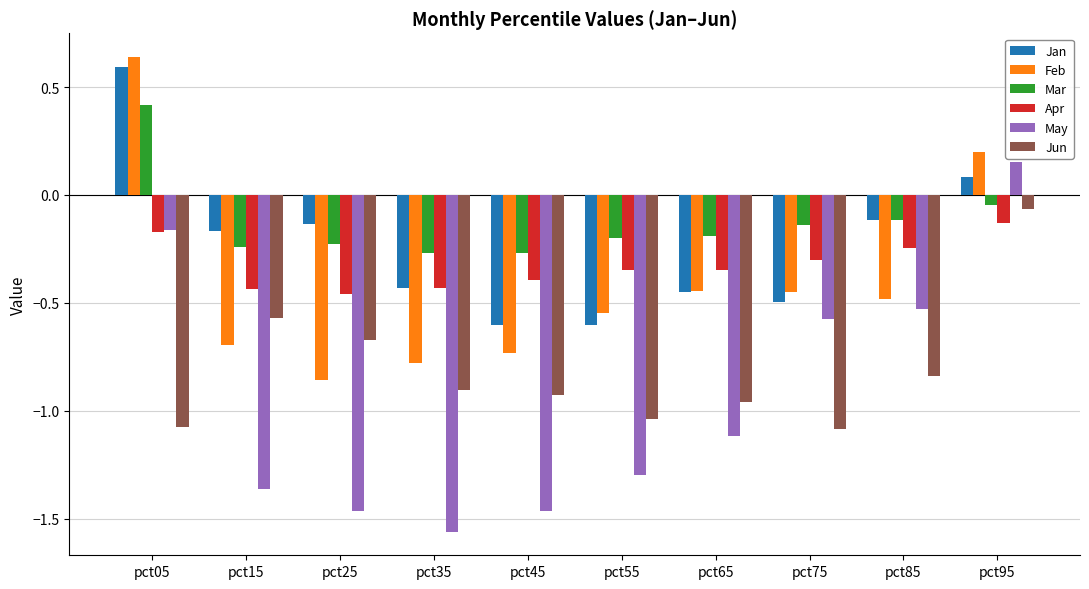

Read the Jun value at pct05.

-1.1